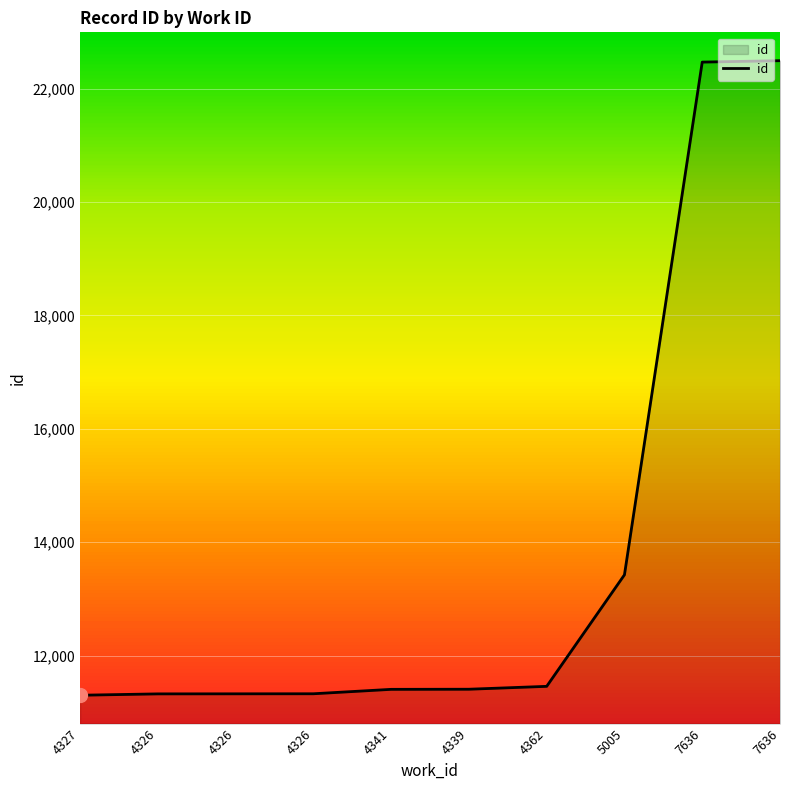

Rank the categories by value from highest to lowest.

7636, 7636, 5005, 4362, 4339, 4341, 4326, 4326, 4326, 4327